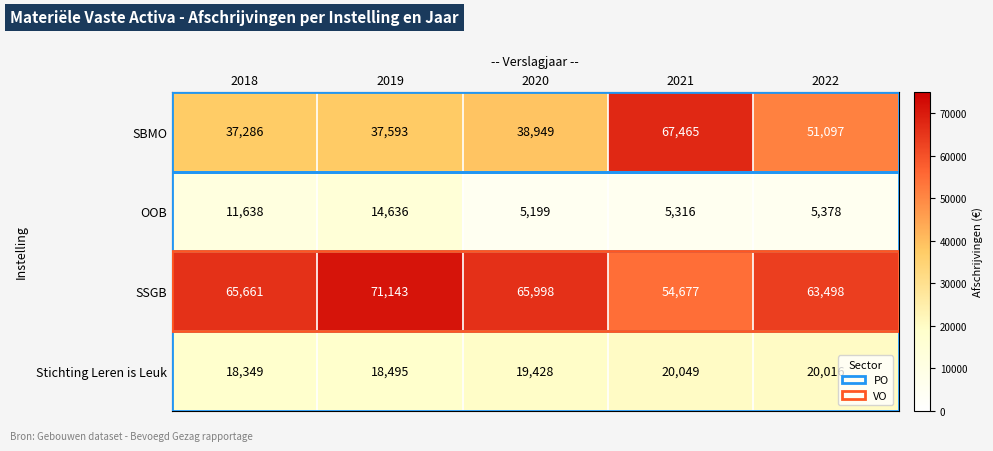

The SSGB series shows 65661 at 2018. True or false?

True